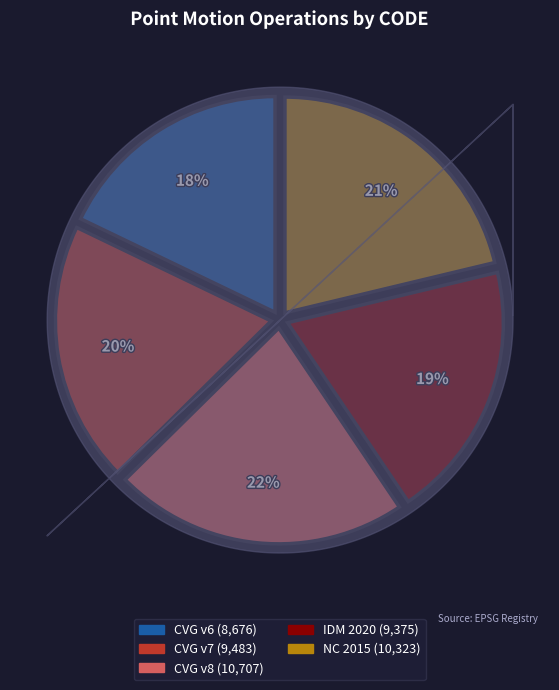

To the nearest percent, what is the average slice percentage?

20%